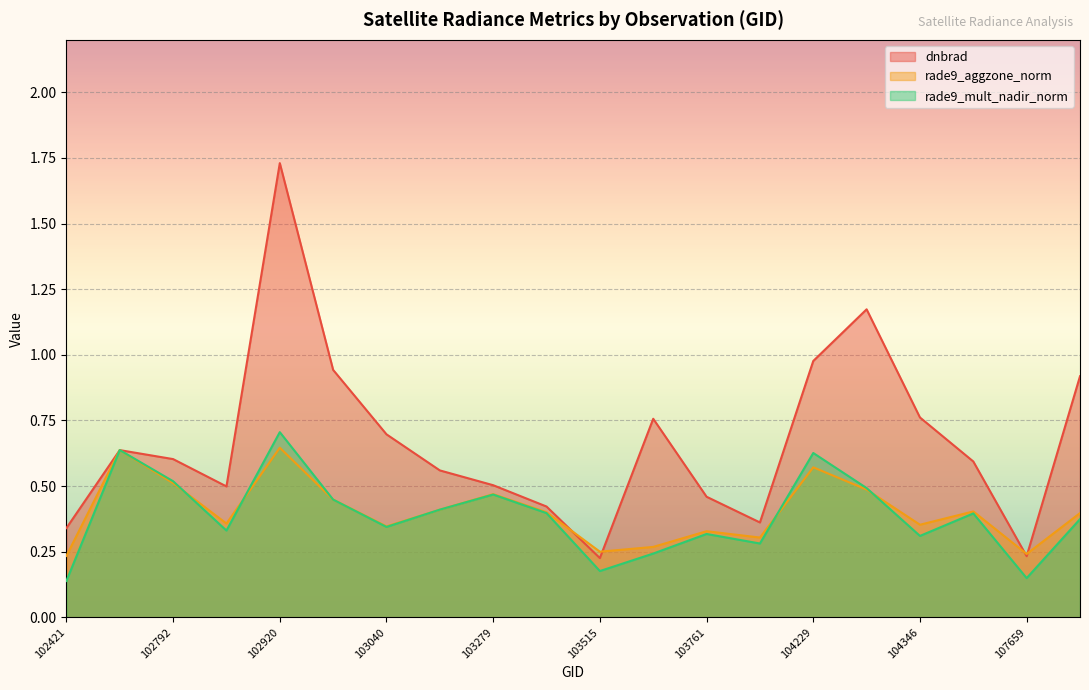

How many lines are shown in the chart?

3